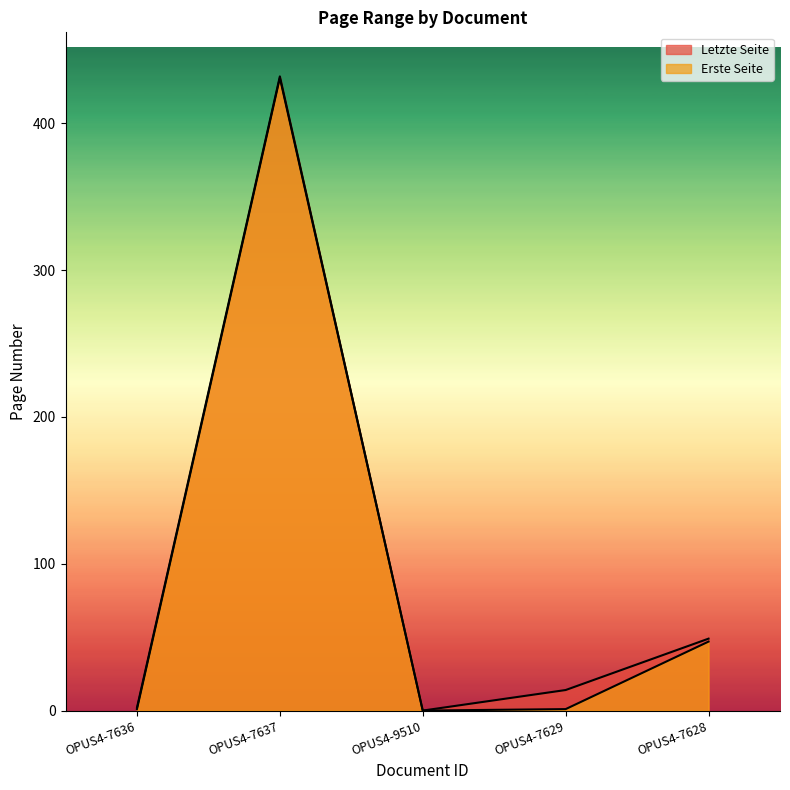

What is the maximum value for Letzte Seite?

432